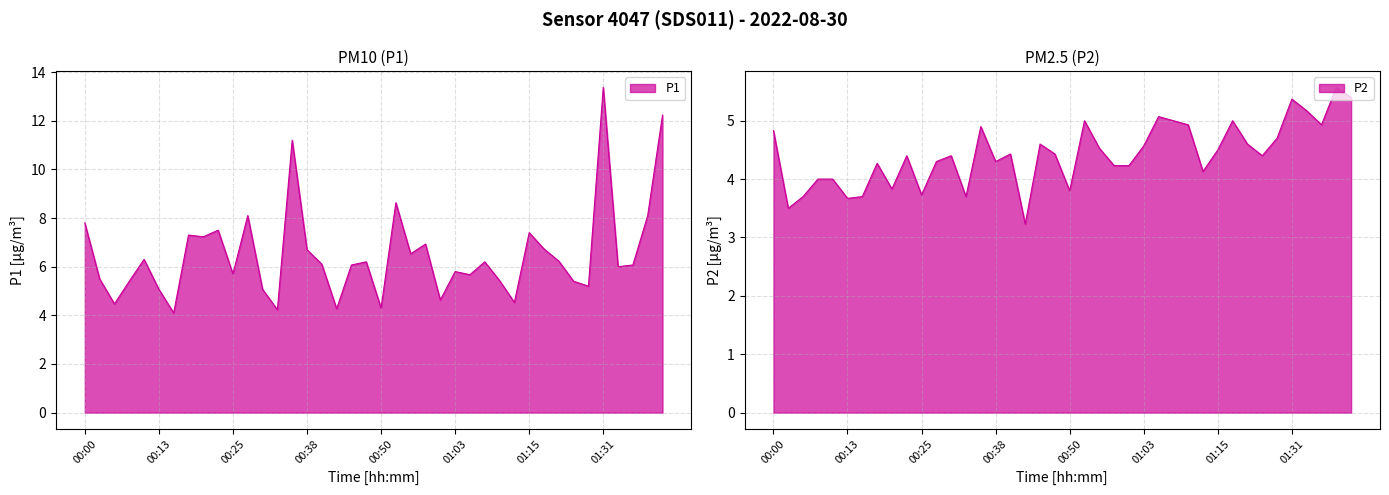

What is the difference between the P1 values at 00:40 and 00:38?

0.6